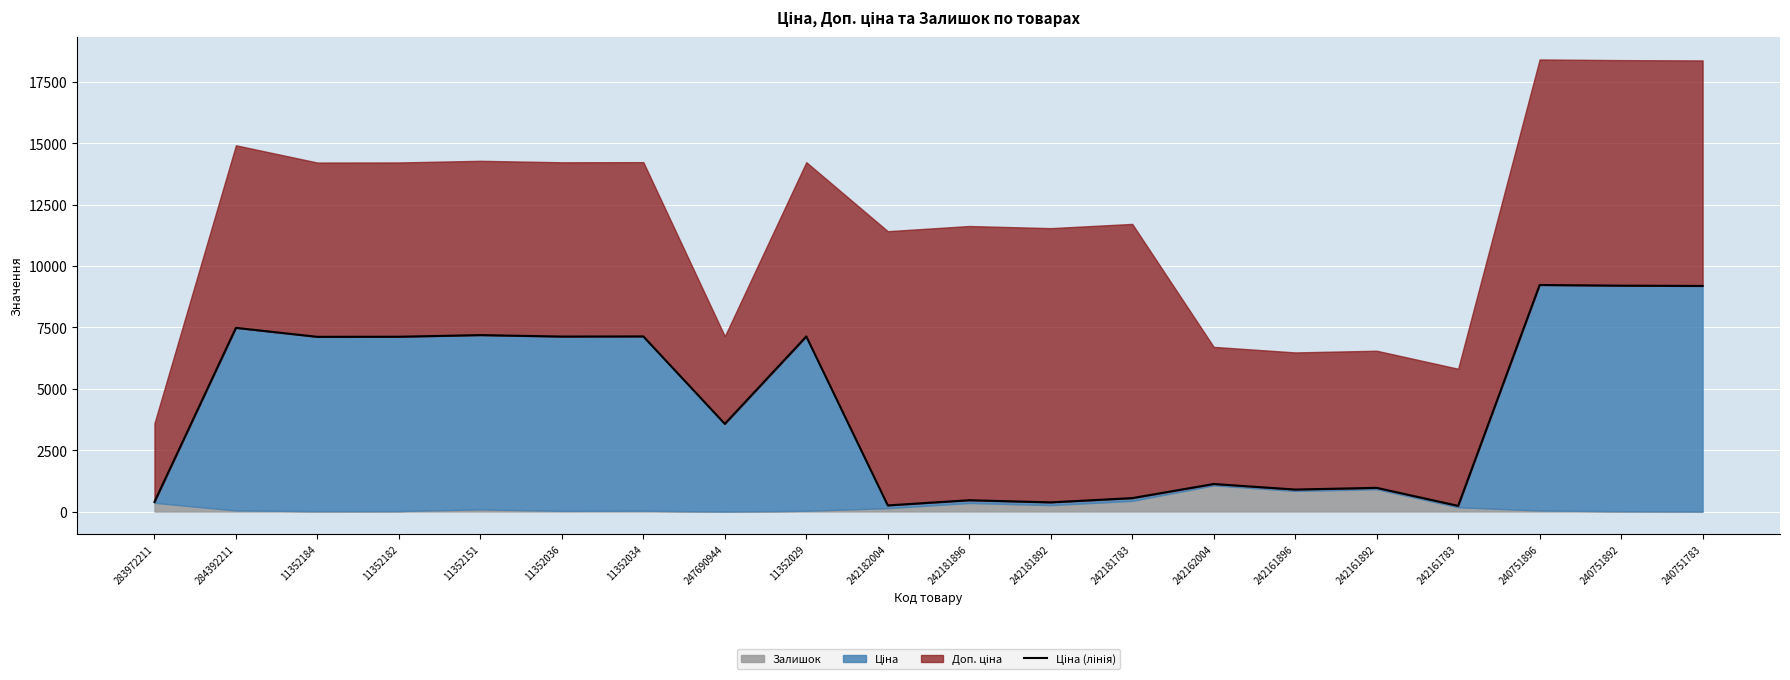

Is it true that the value at 284392211 is 7482.2?

True